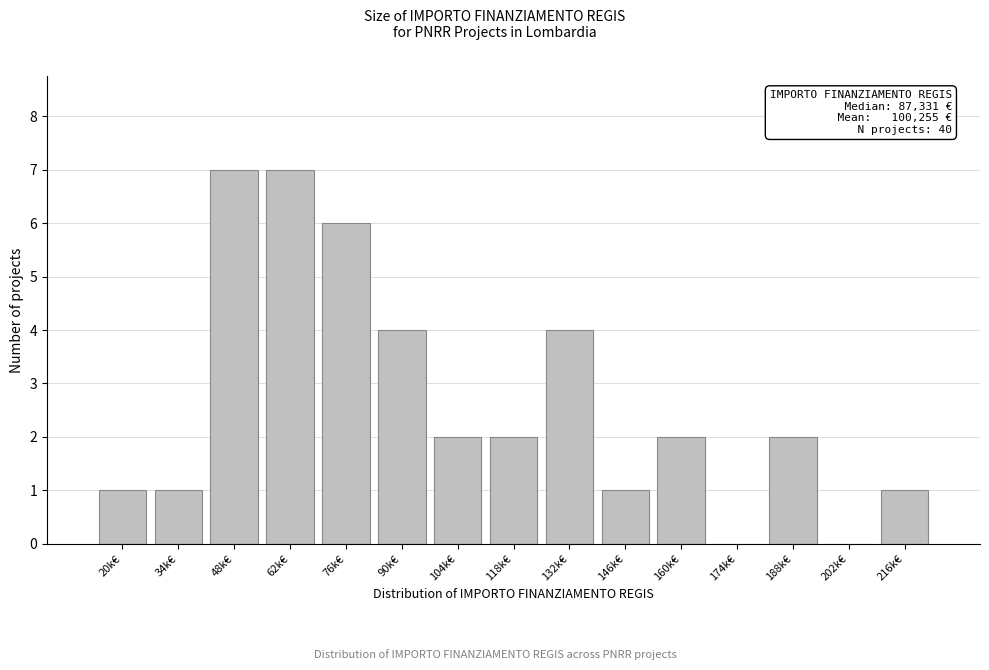

Reading right to left, what are all the values shown in this chart?

216k€=1	202k€=0	188k€=2	174k€=0	160k€=2	146k€=1	132k€=4	118k€=2	104k€=2	90k€=4	76k€=6	62k€=7	48k€=7	34k€=1	20k€=1